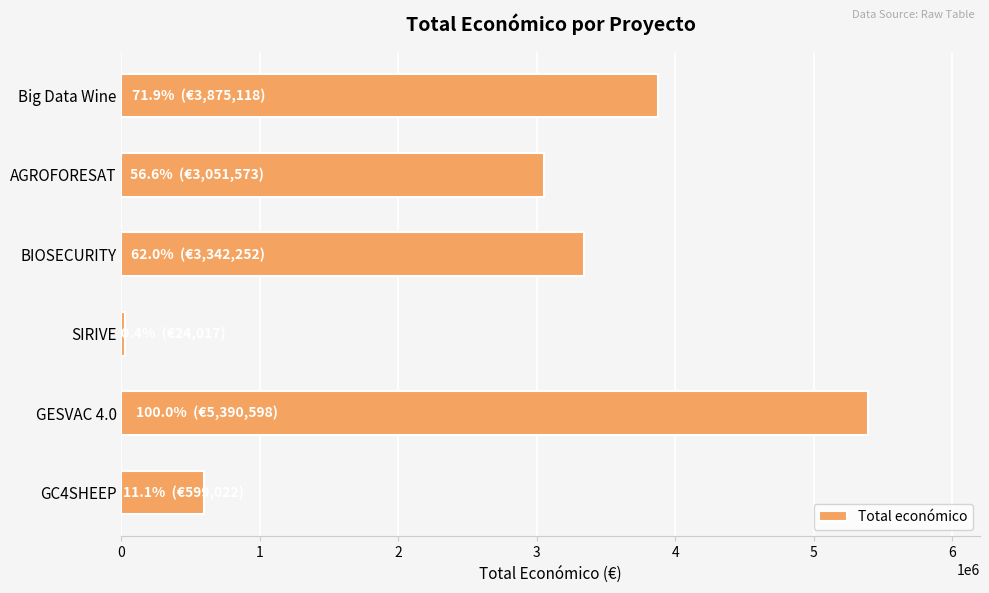

How many values are below 3342252?

3